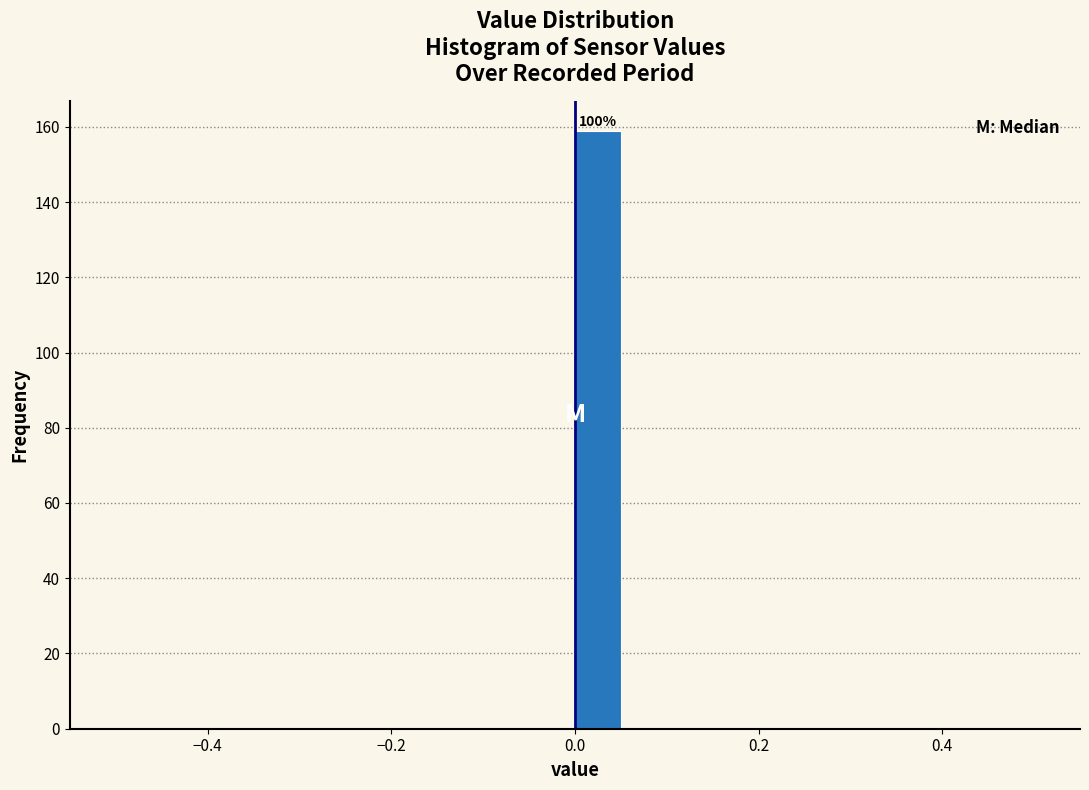

Read against the x-axis, roughly where is the centre of the tallest bar?

0.02